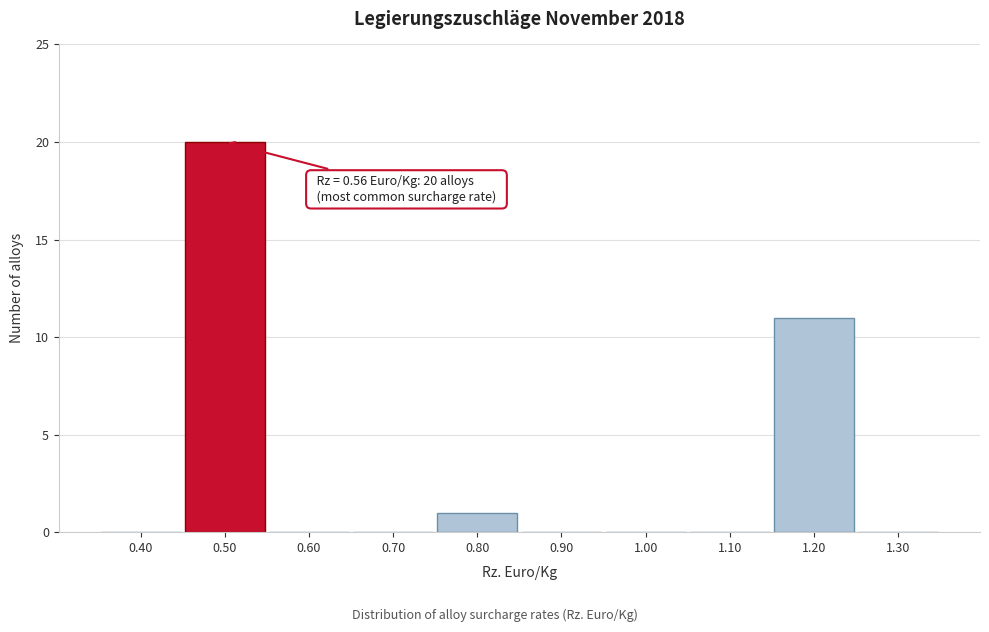

Reading left to right, what are all the values shown in this chart?

0.40=0	0.50=20	0.60=0	0.70=0	0.80=1	0.90=0	1.00=0	1.10=0	1.20=11	1.30=0